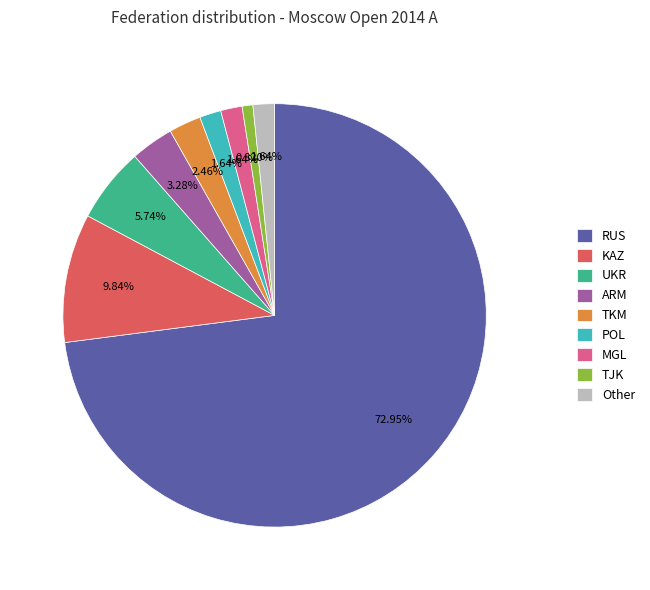

To the nearest percent, what is the difference between the MGL and TKM slice percentages?

1%